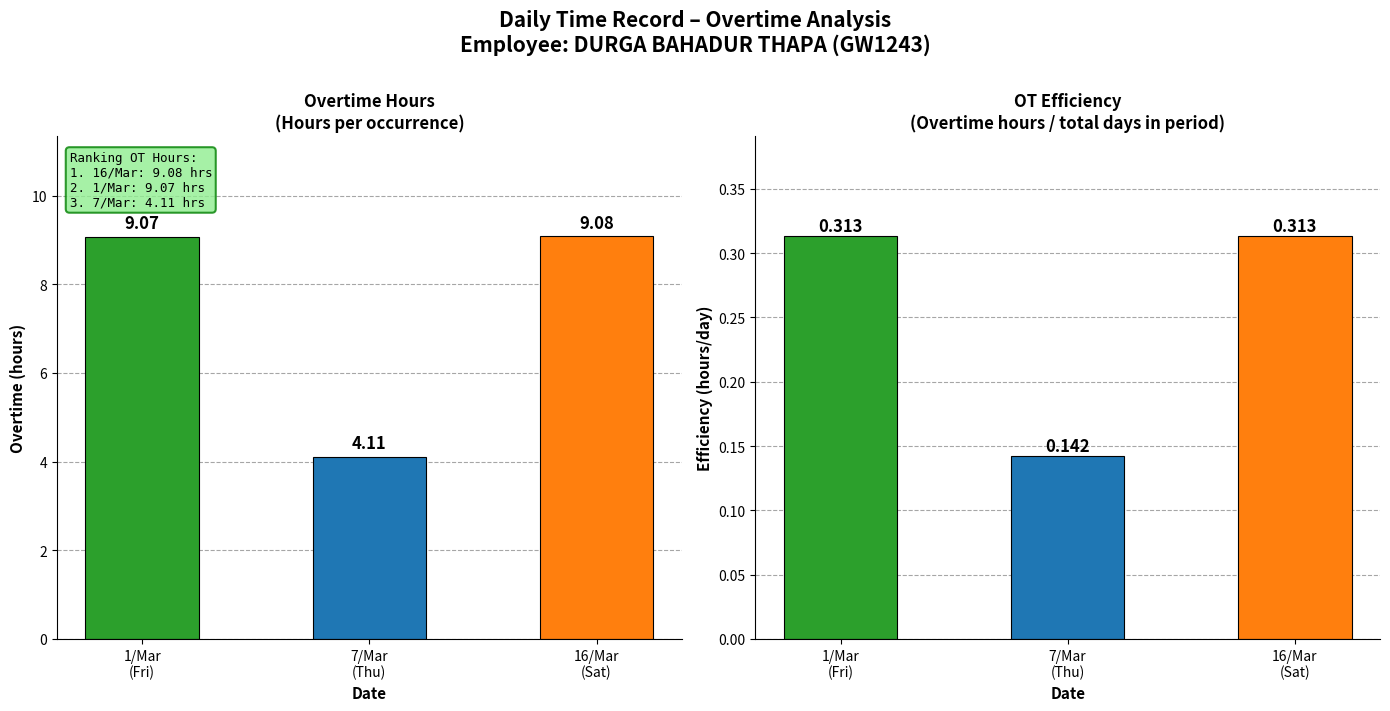

What are all the series names shown in the legend?

Overtime Hours, OT Efficiency